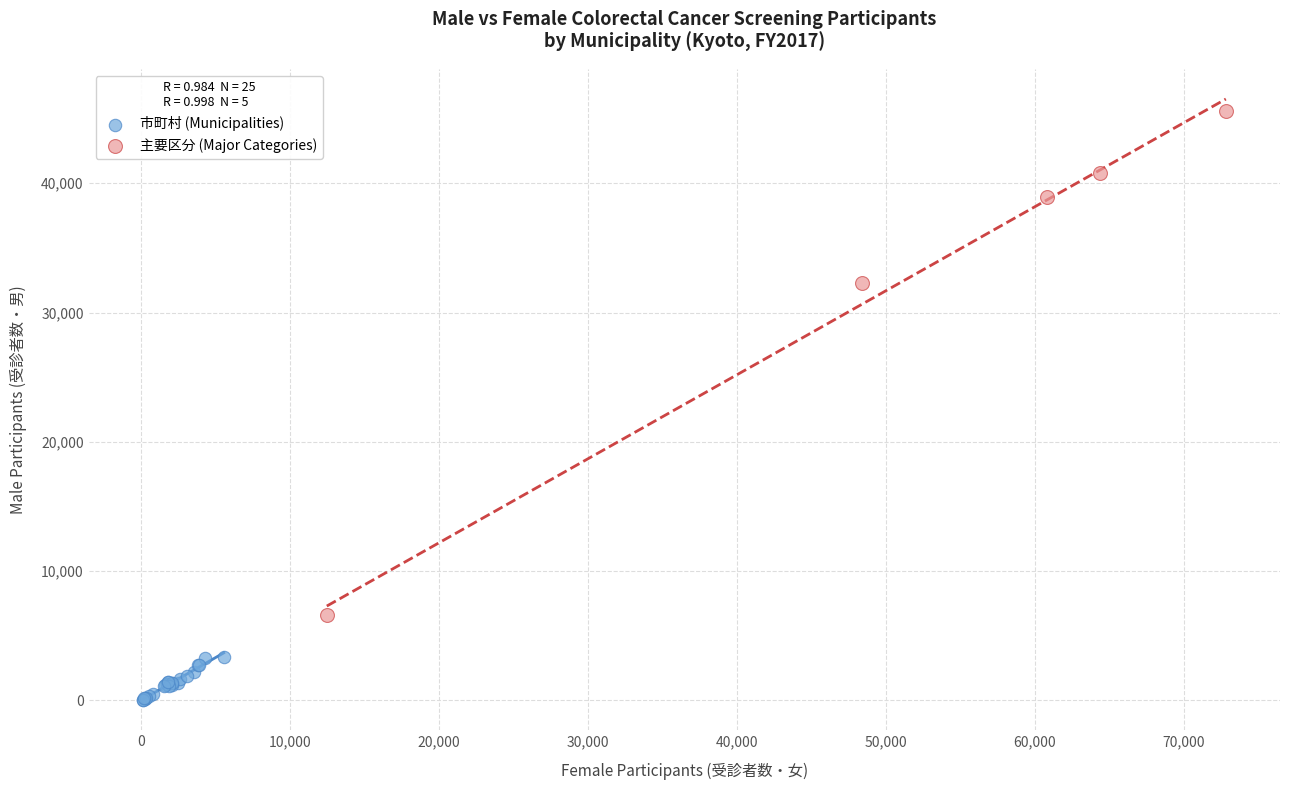

Which series reaches the minimum Y coordinate?

市町村 (Municipalities)